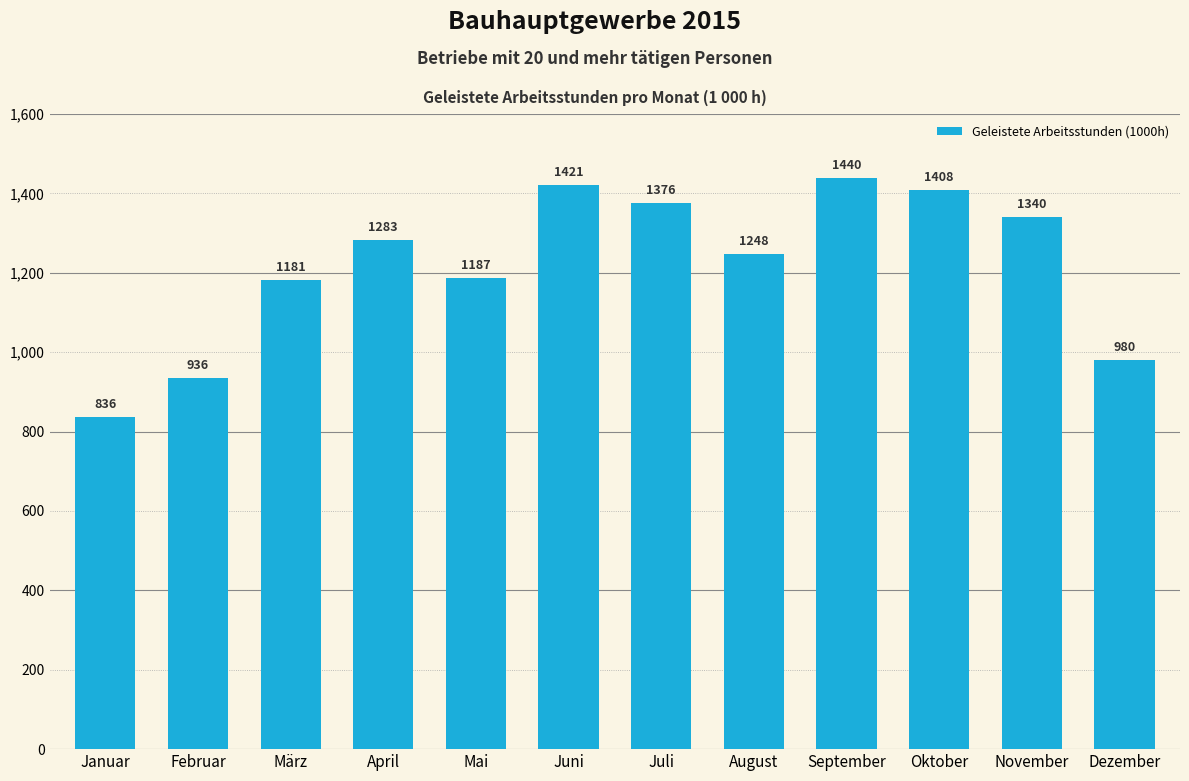

How many data points are above 1283?

6